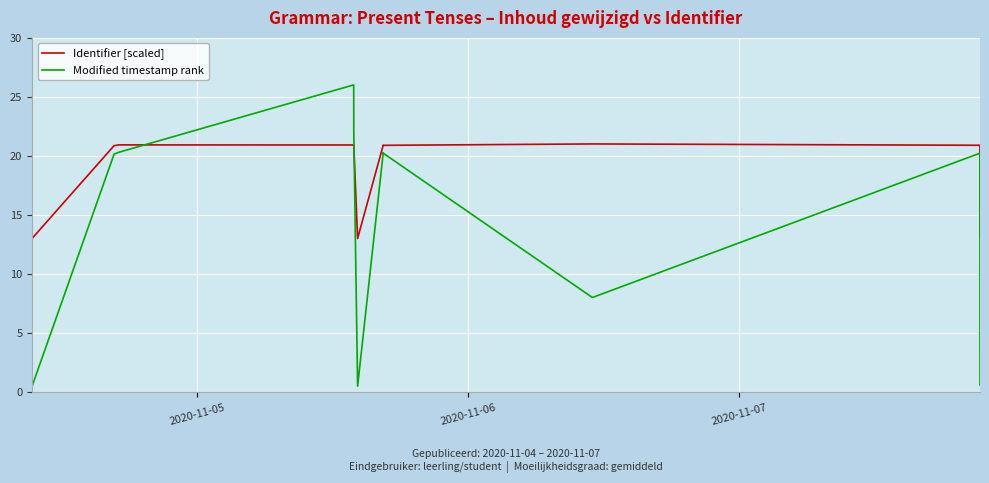

What is the label of the 13th point from the right?

2020-11-06